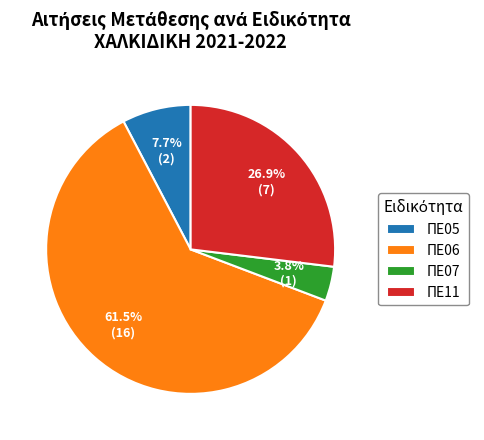

What percentage is the ΠΕ05 slice, to the nearest percent?

8%